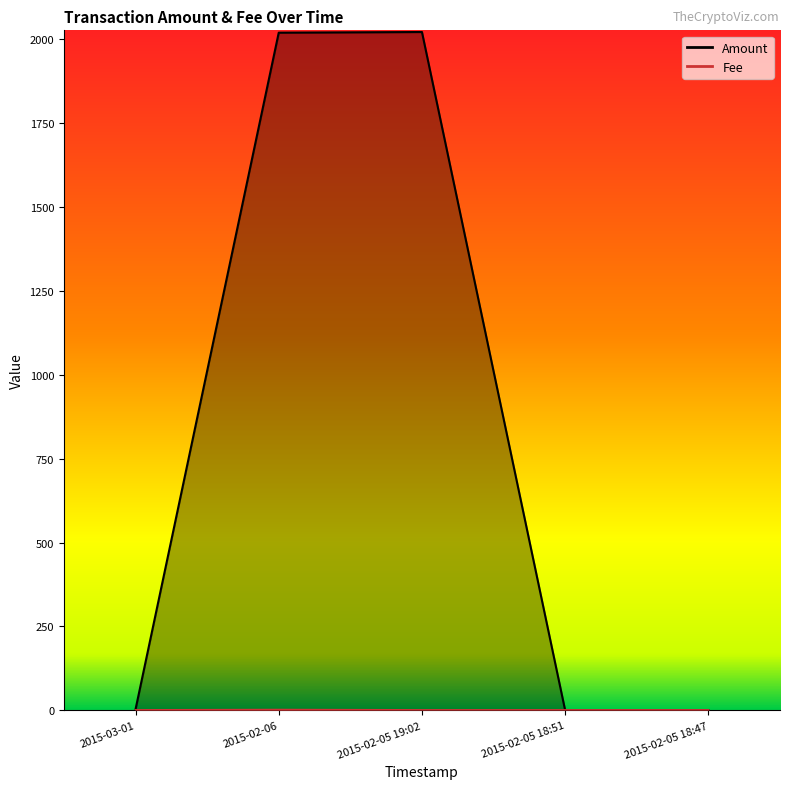

Which has a higher value, 2015-02-05 19:02 or 2015-02-05 18:51?

2015-02-05 19:02